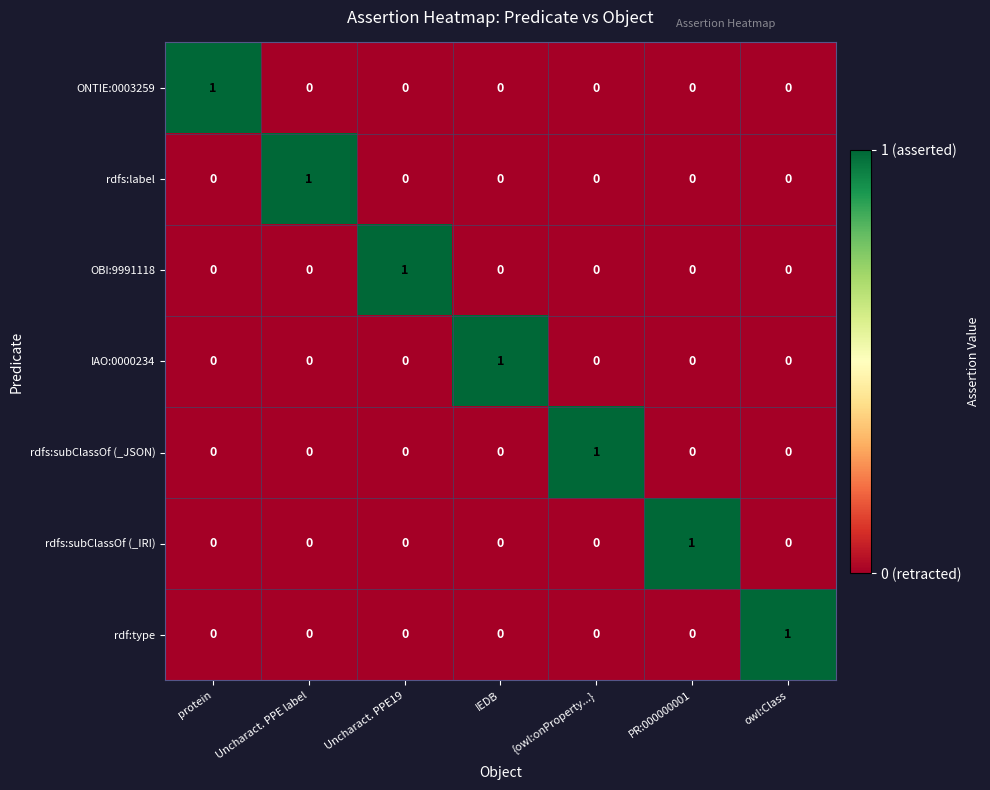

True or false: IAO:0000234 has a value of 0 at {owl:onProperty...}.

True